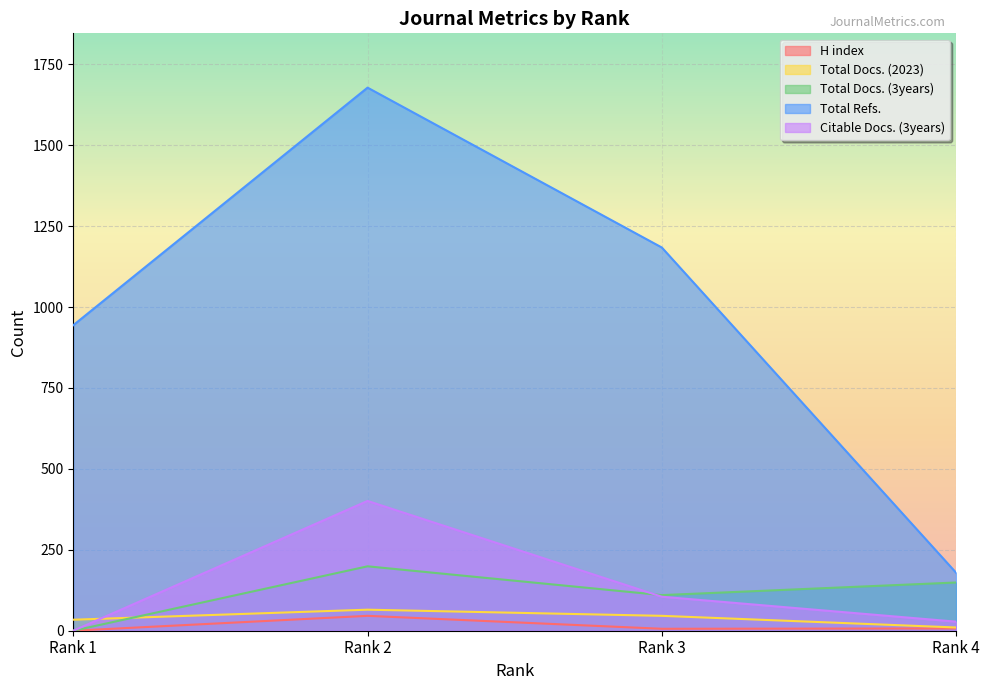

Which series has the widest spread of values?

Total Refs.